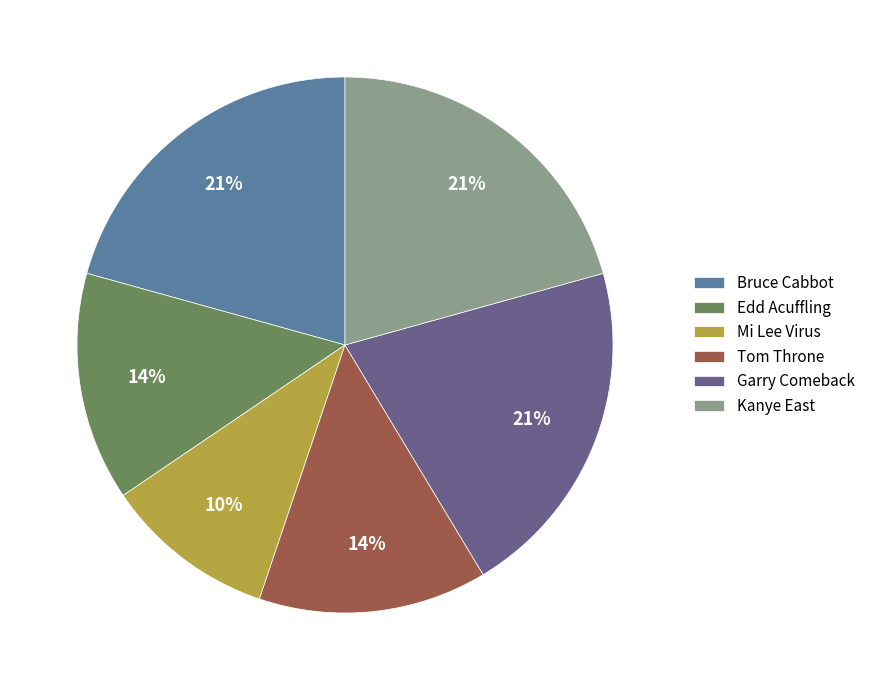

How many slices are in this pie chart?

6